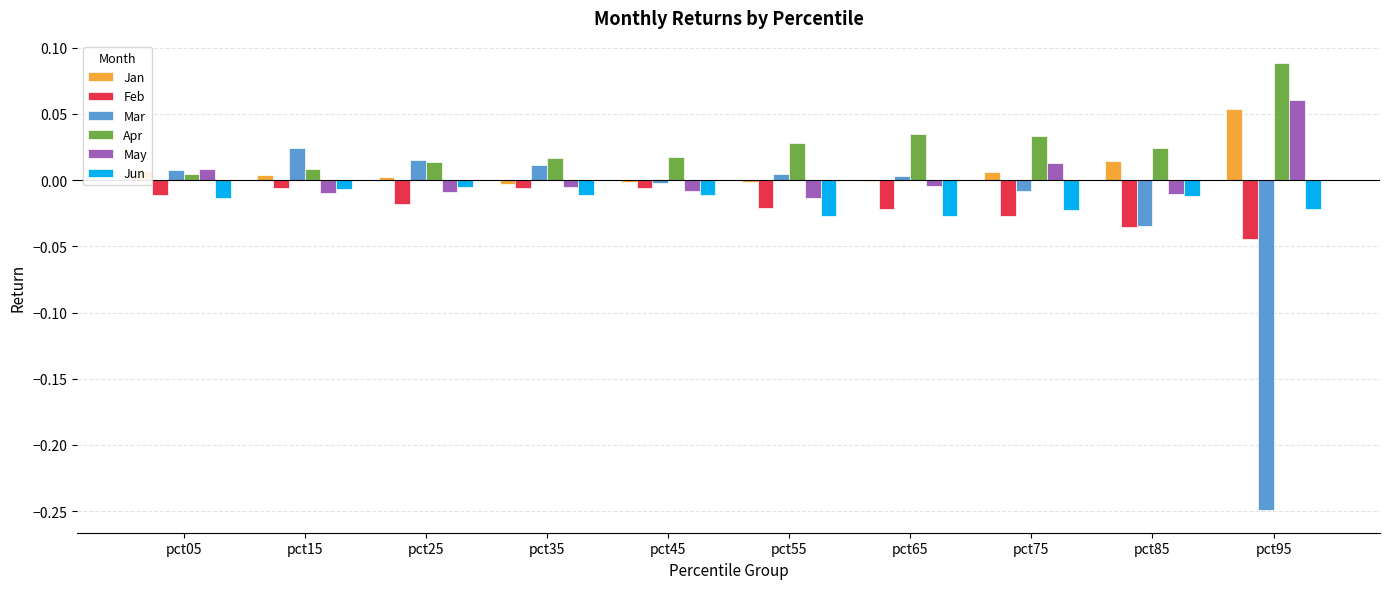

At which category does the chart reach its peak across all series?

pct95